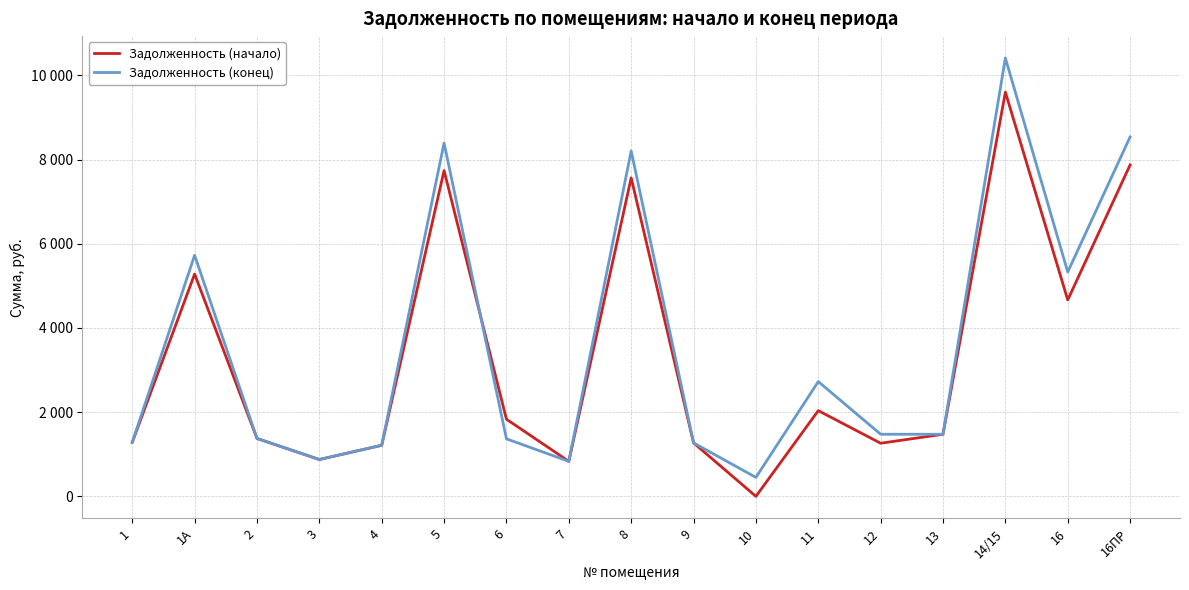

At which category is the sum across all series the highest?

14/15